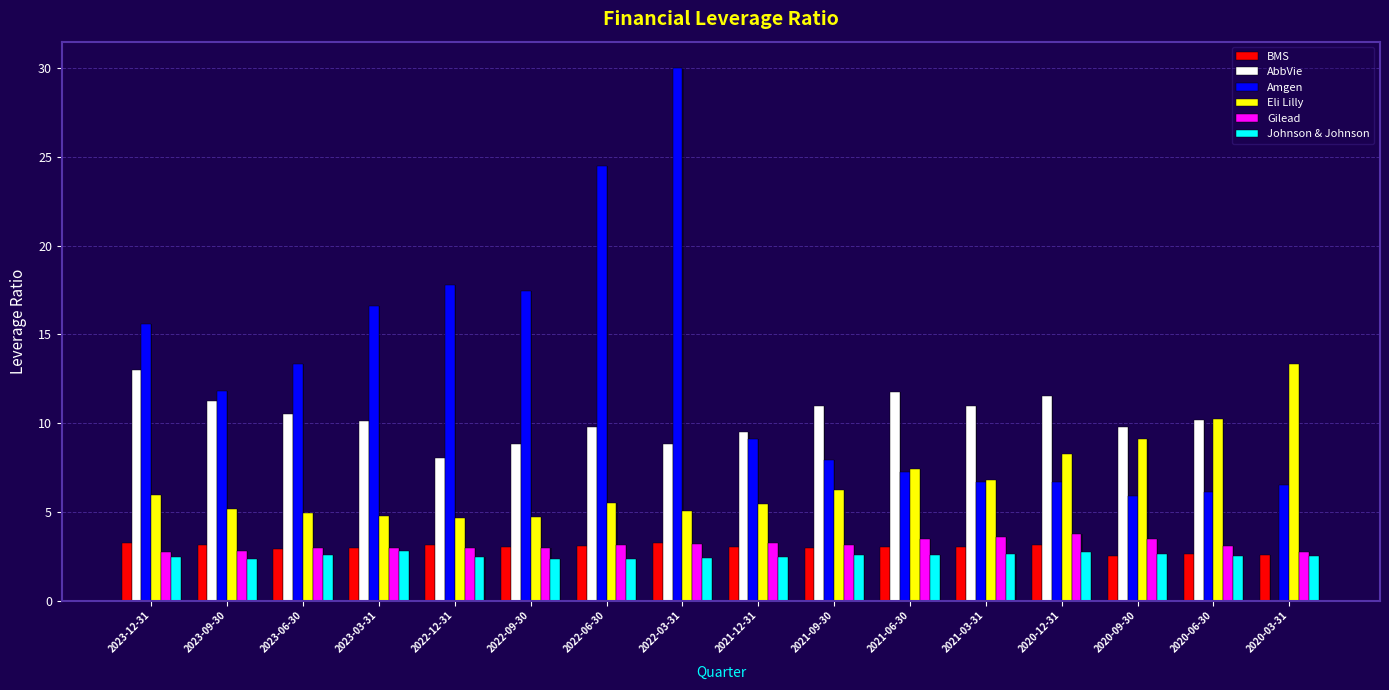

At 2021-06-30, list the series in order from largest to smallest.

AbbVie, Eli Lilly, Amgen, Gilead, BMS, Johnson & Johnson